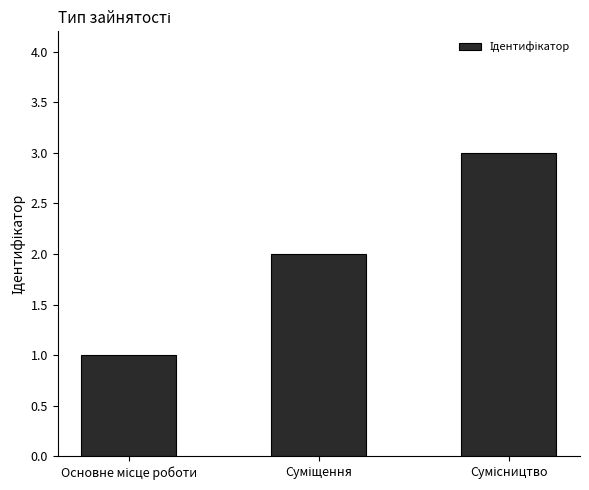

What is the greatest value displayed?

3